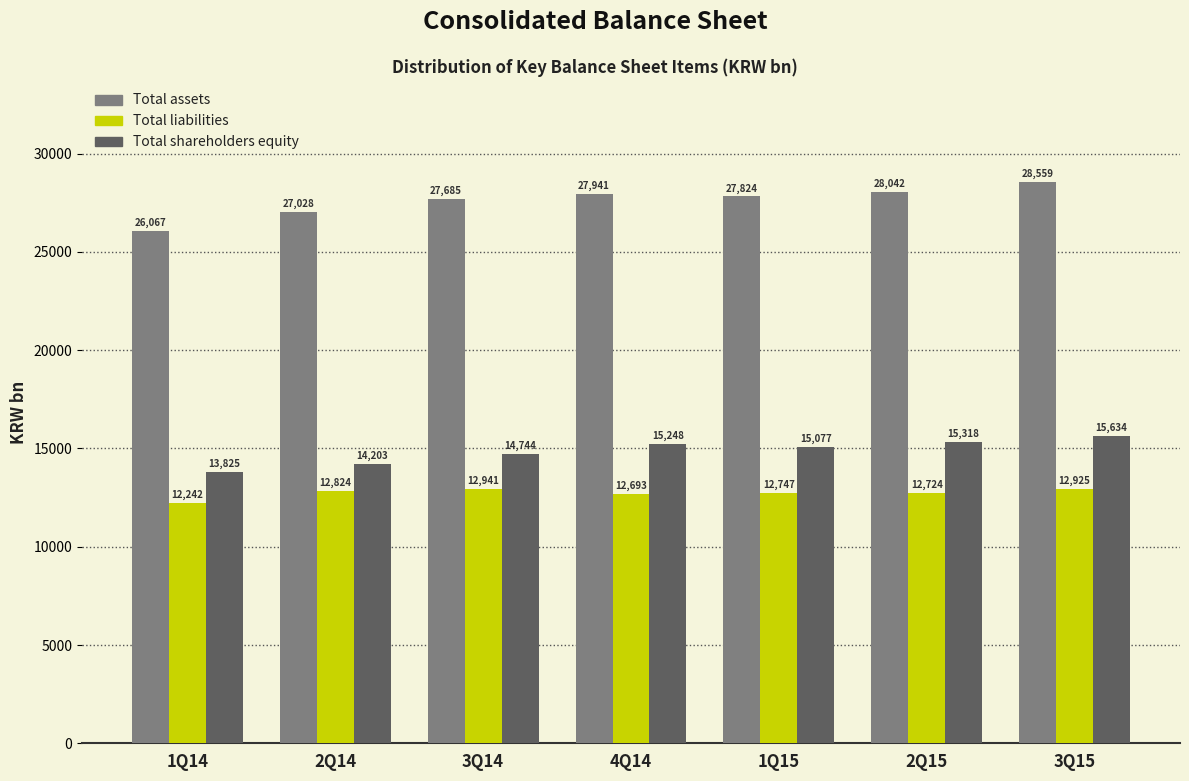

True or false: Total shareholders equity has a value of 15248.3 at 4Q14.

True